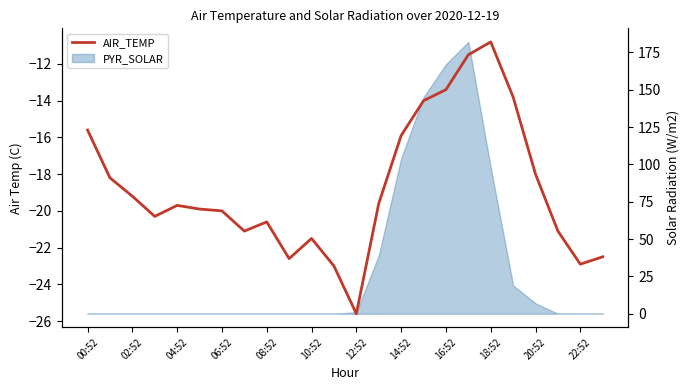

Is it true that the value at 22:52 is -38.7?

False